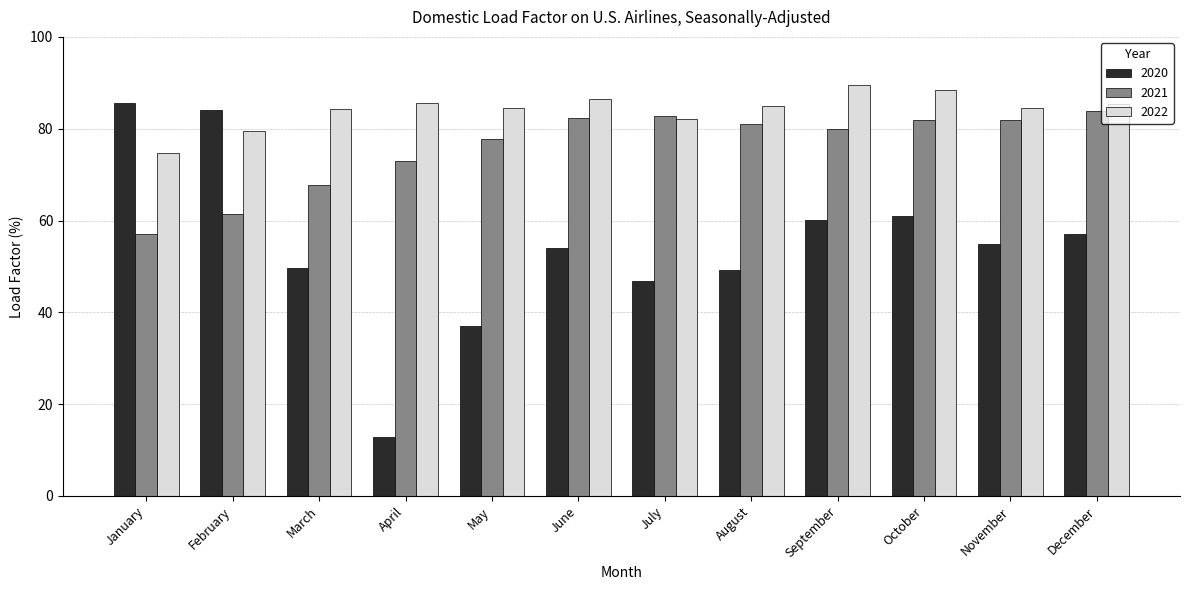

Which series has the widest spread of values?

2020